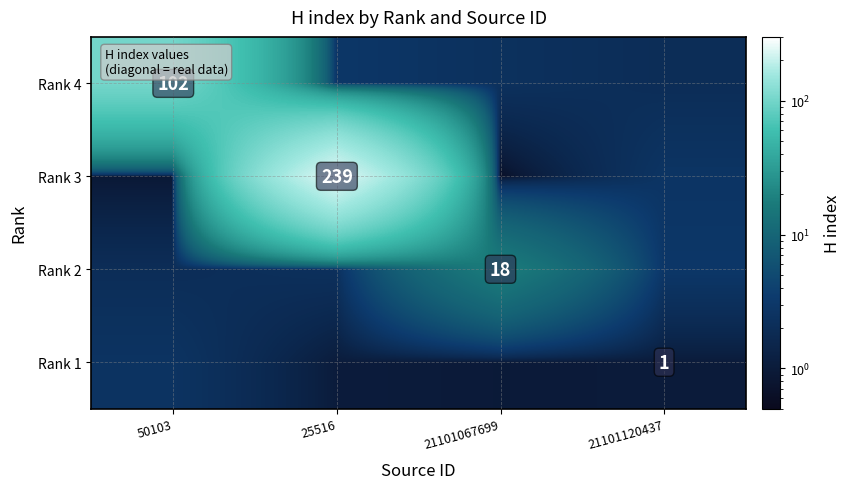

Is it true that Rank 1 equals 1.0 at 21101120437?

True